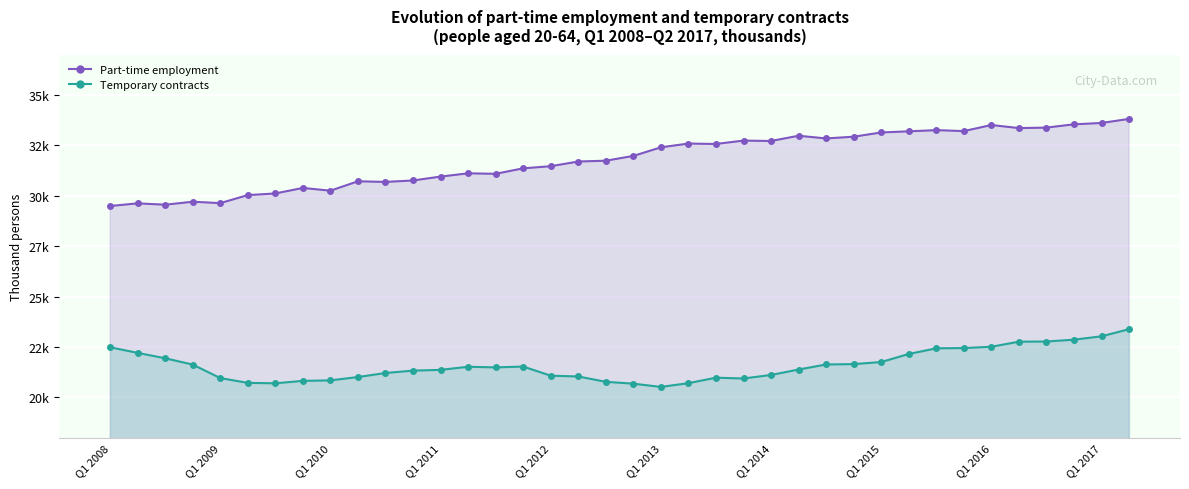

The Part-time employment line series shows 15632 at 18. True or false?

False